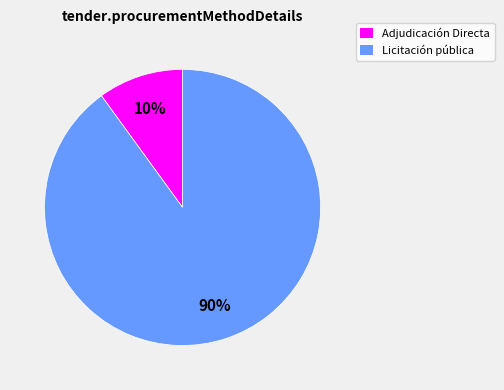

How many segments does this pie chart have?

2